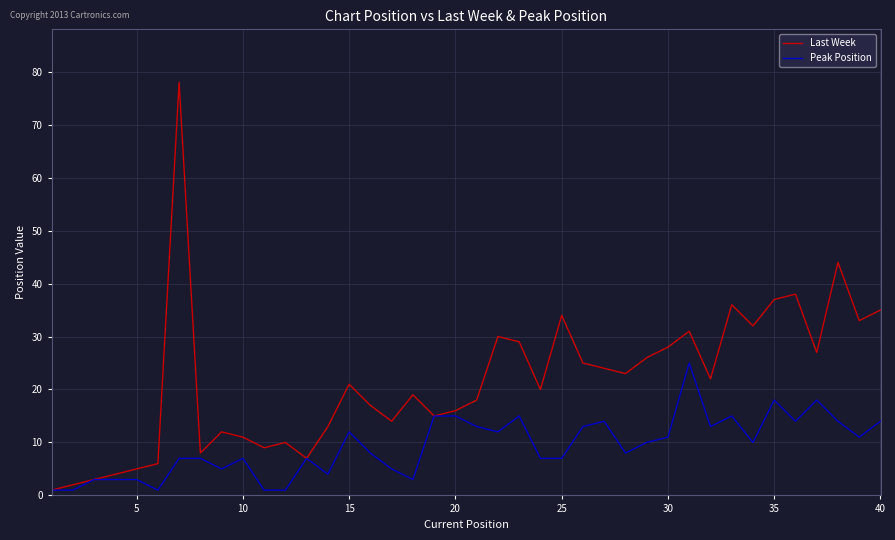

What is the minimum value shown in the chart?

1